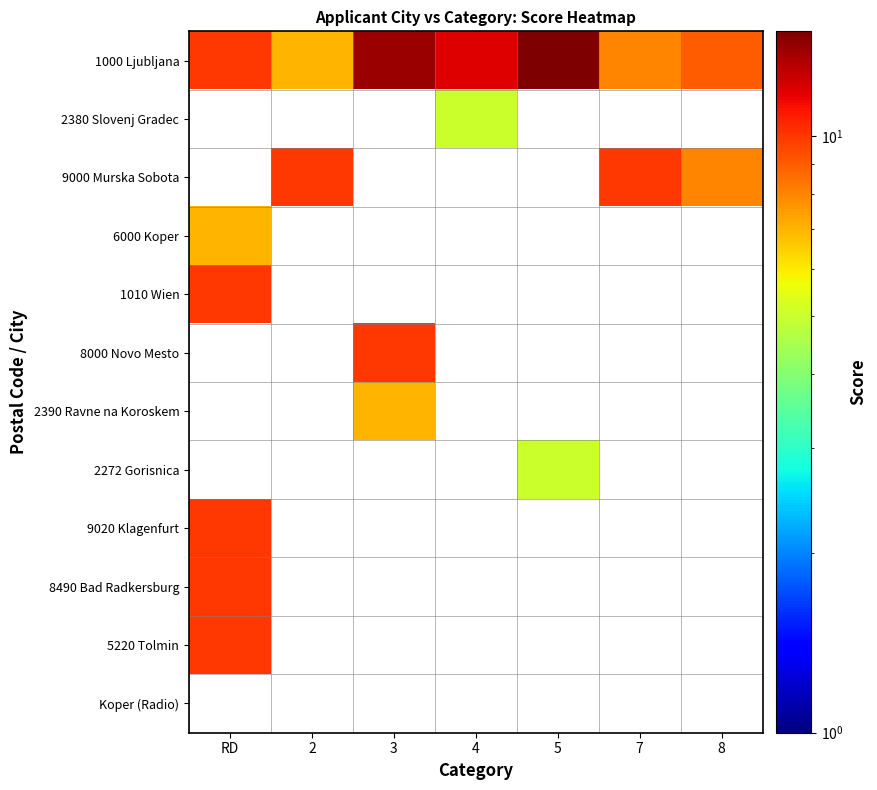

Between 3 and 4, which series saw the biggest shift?

1000 Ljubljana